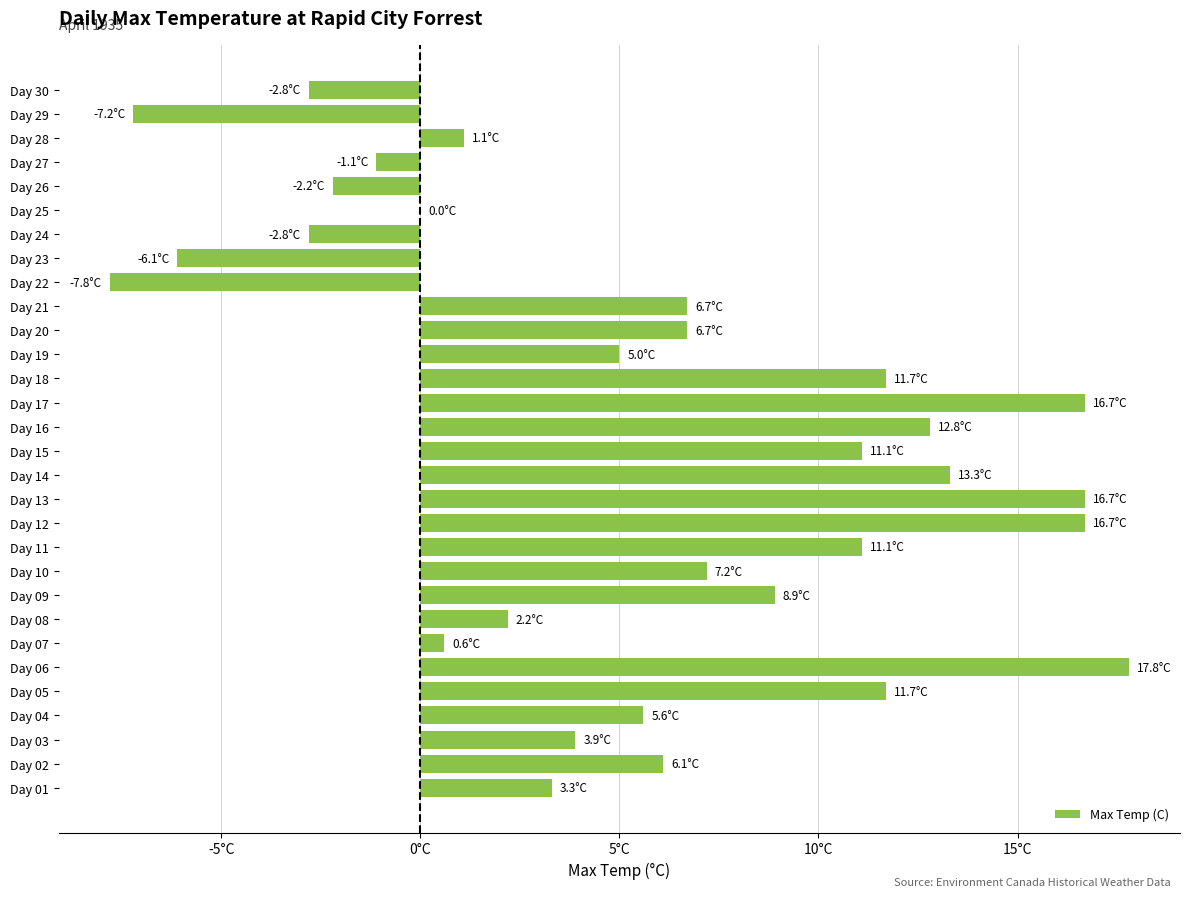

At which label is the value closest to 5?

Day 19